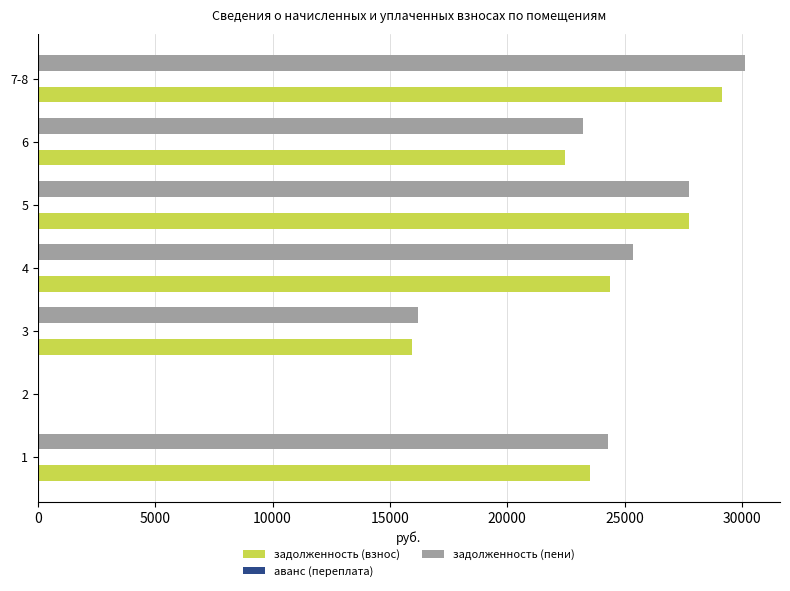

Which series changed the most between 3 and 7-8?

задолженность (пени)